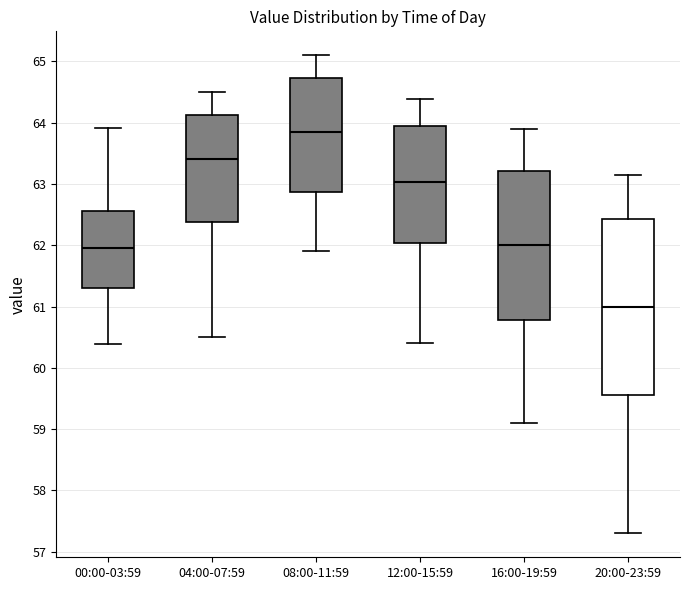

Reading left to right, transcribe this box plot: for each box, give where its median line is, the range the box spans, and where its two whiskers end, as read against the y-axis. The values are not printed on the chart, so give them approximately, as read against the axis.

00:00-03:59: median 62.0, box 61.3 to 62.6, whiskers 60.4 to 63.9
04:00-07:59: median 63.4, box 62.4 to 64.1, whiskers 60.5 to 64.5
08:00-11:59: median 63.9, box 62.9 to 64.7, whiskers 61.9 to 65.1
12:00-15:59: median 63.0, box 62.0 to 64.0, whiskers 60.4 to 64.4
16:00-19:59: median 62.0, box 60.8 to 63.2, whiskers 59.1 to 63.9
20:00-23:59: median 61.0, box 59.6 to 62.4, whiskers 57.3 to 63.2